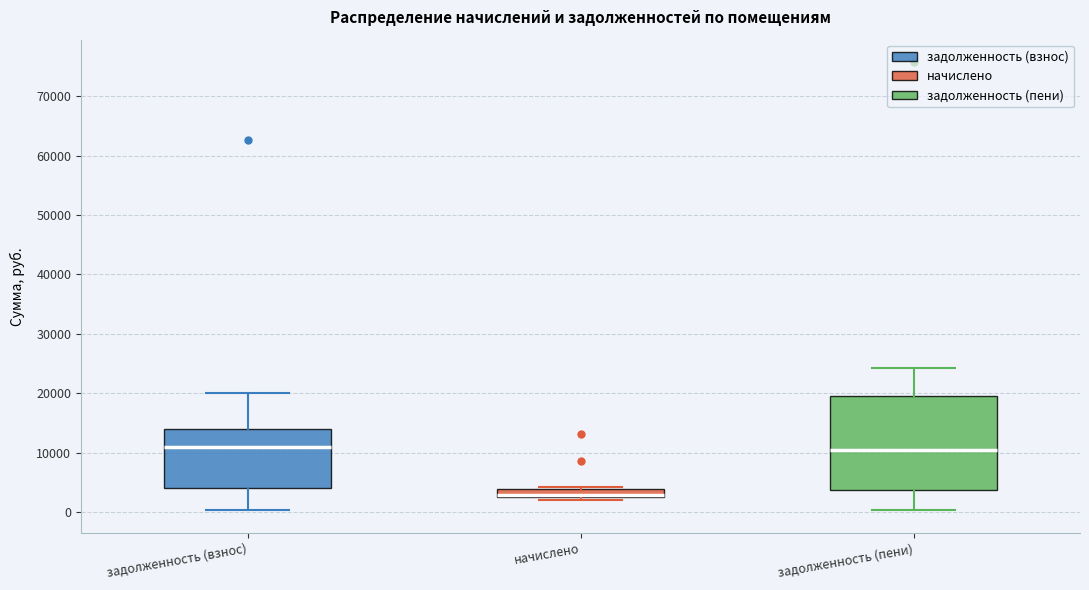

Where does the upper whisker of the box for задолженность (пени) end on the y-axis? The values are not printed on the chart, so give them approximately, as read against the axis.

24000